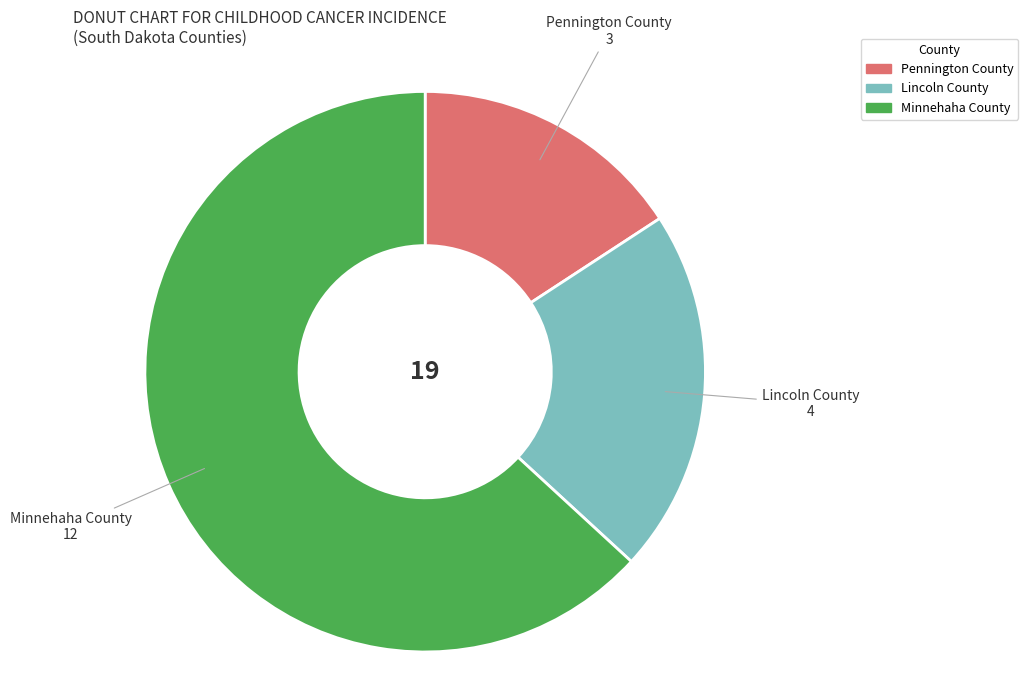

Is there any slice that represents more than half of the pie?

Yes